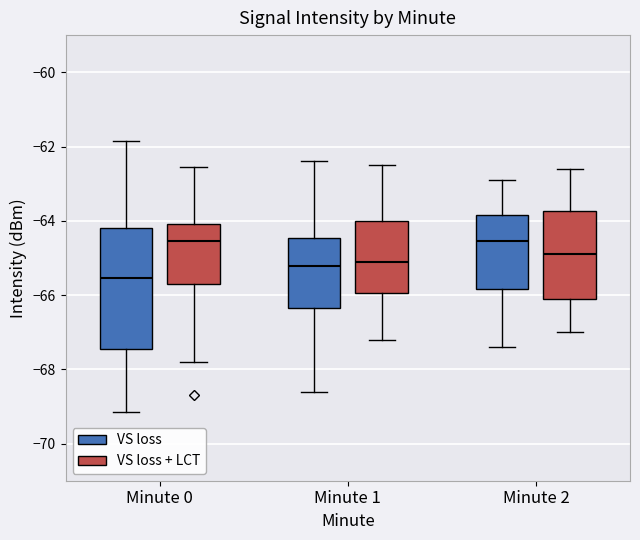

Which box is the tallest, from its lower edge to its upper edge?

Minute 0 (VS loss)